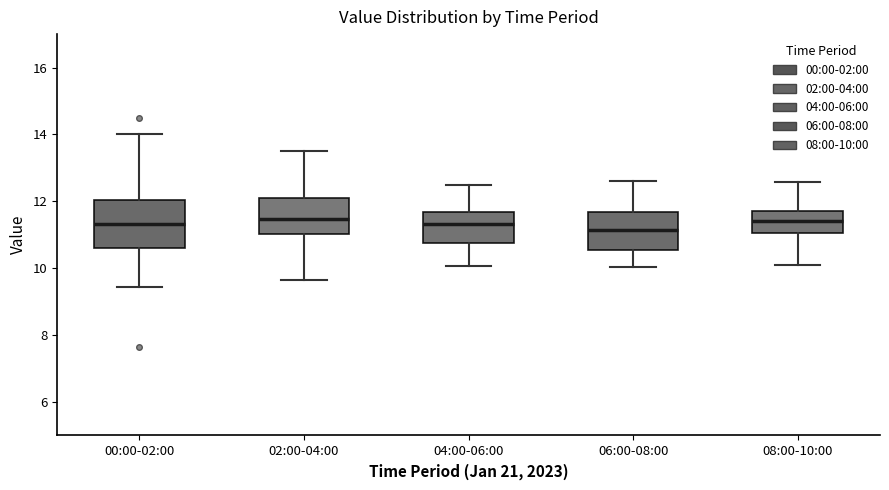

Reading left to right, read every box against the y-axis: the position of its median line, the range the box covers, and the ends of its whiskers. The values are not printed on the chart, so give them approximately, as read against the axis.

00:00-02:00: median 11.4, box 10.6 to 12.0, whiskers 9.4 to 14.0
02:00-04:00: median 11.4, box 11.0 to 12.2, whiskers 9.6 to 13.6
04:00-06:00: median 11.4, box 10.8 to 11.6, whiskers 10.0 to 12.6
06:00-08:00: median 11.2, box 10.6 to 11.6, whiskers 10.0 to 12.6
08:00-10:00: median 11.4, box 11.0 to 11.8, whiskers 10.2 to 12.6